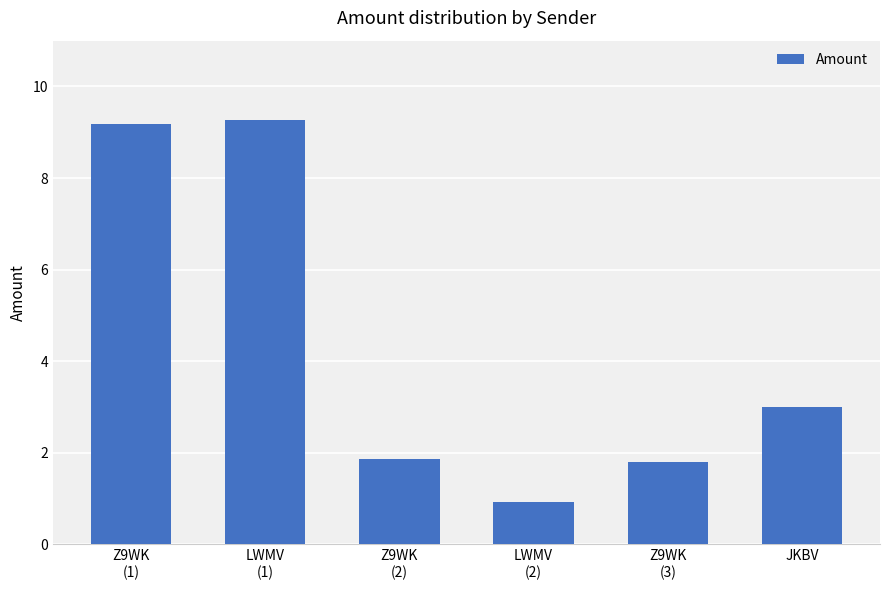

What is the sum of the values at JKBV and Z9WK
(2)?

4.9